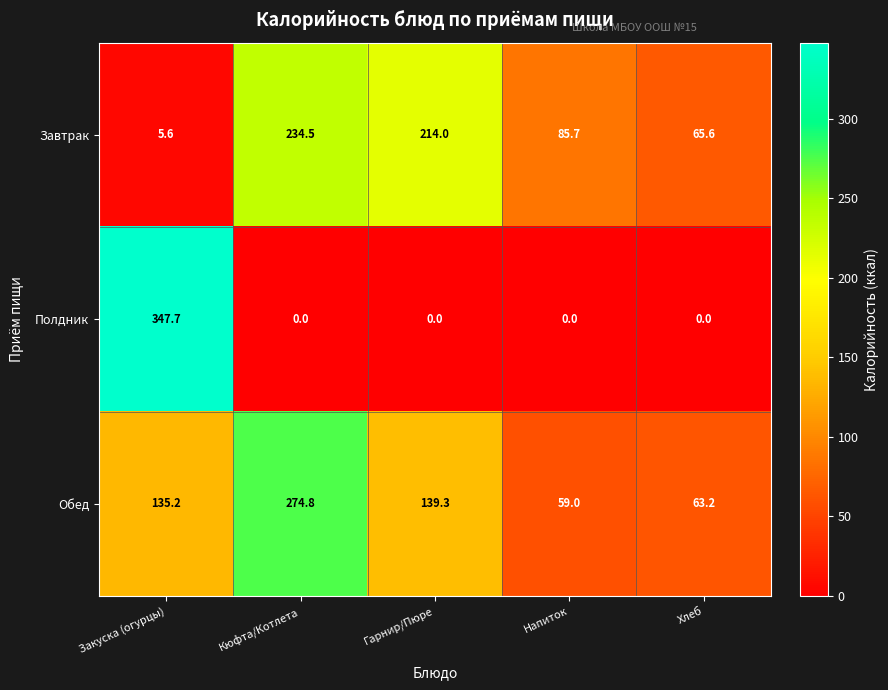

What is the difference between the maximum and minimum values in the Обед series?

215.8